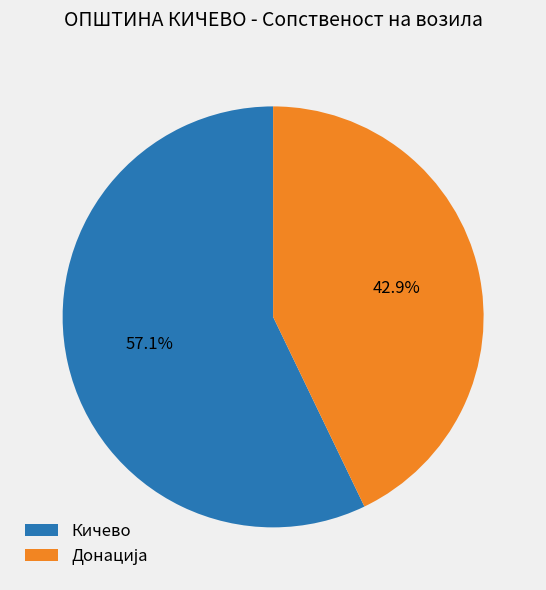

How many segments does this pie chart have?

2